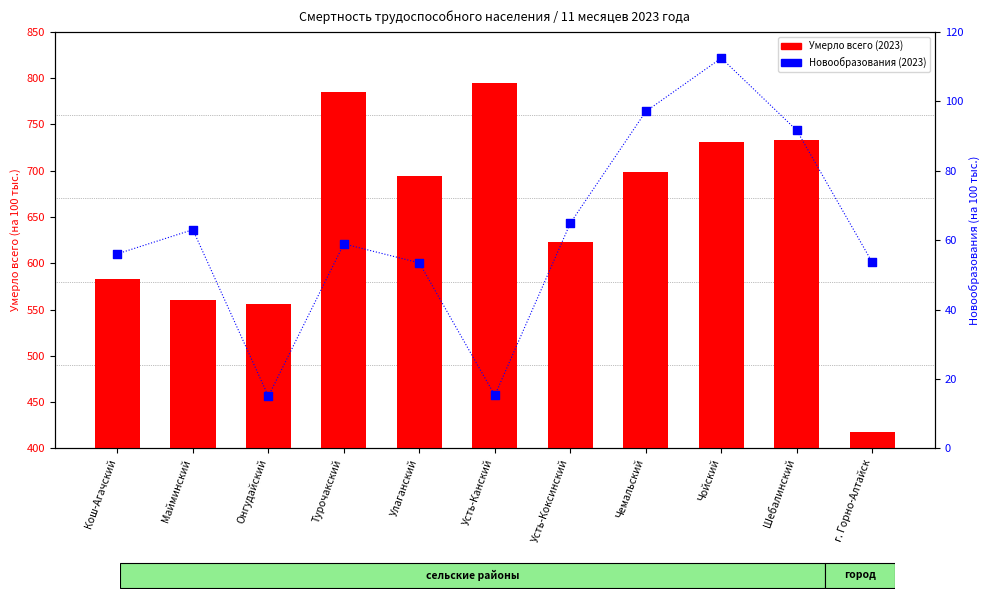

Which series has the largest Y range (max minus min)?

Умерло всего (2023)